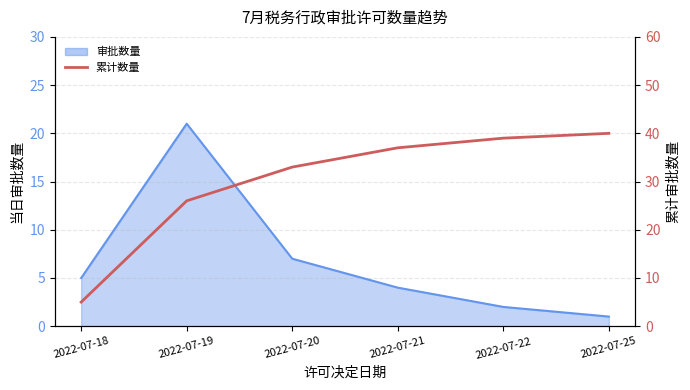

True or false: there are more than 1 points higher than both neighbors.

False